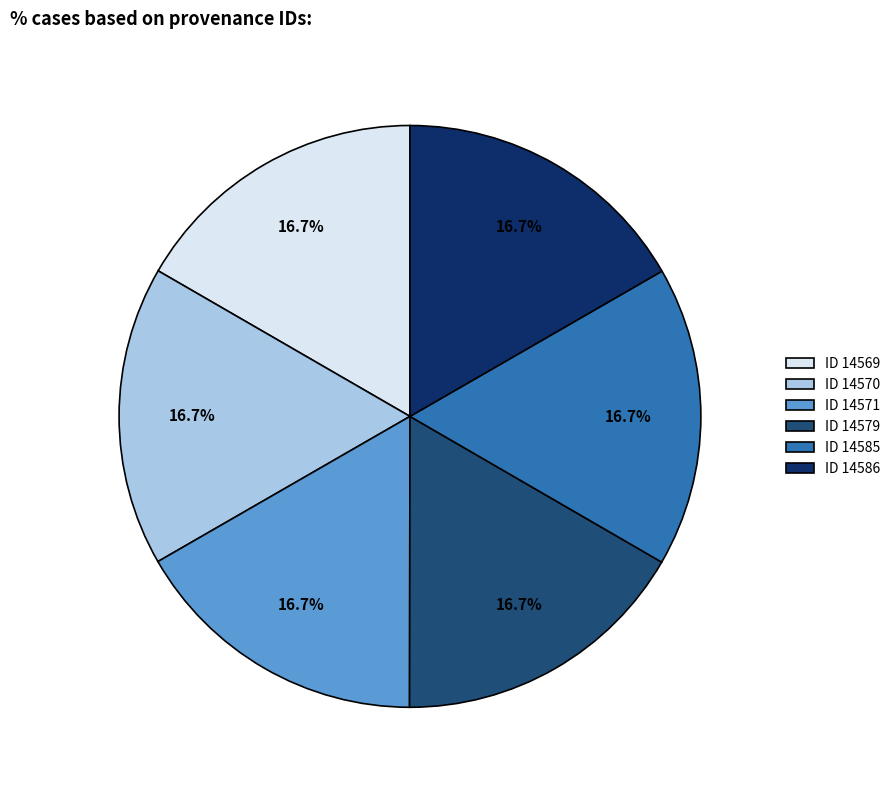

Does ID 14571 account for over 50% of the chart?

No